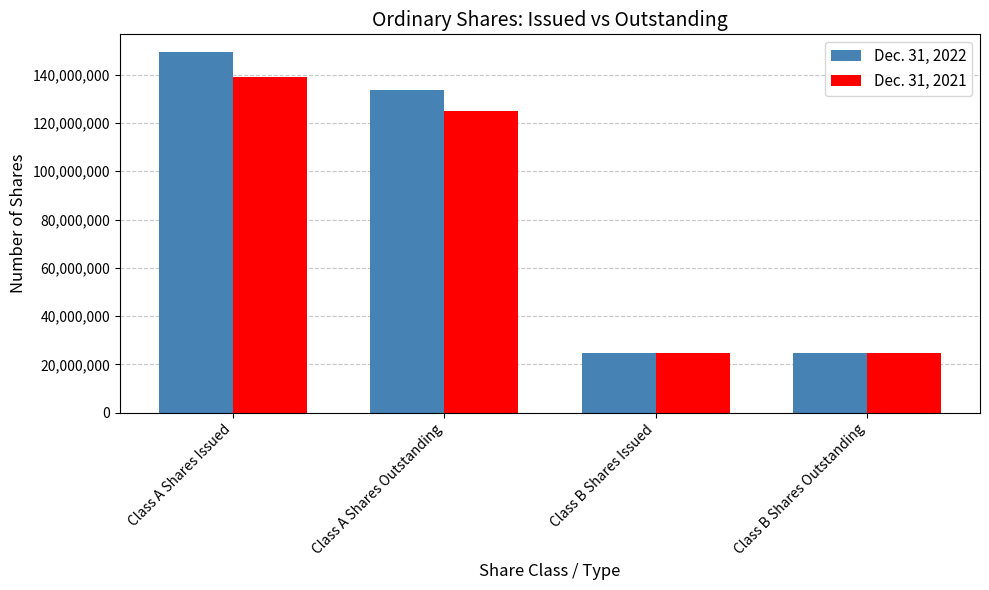

What is the sum of the Dec. 31, 2022 values at Class B Shares Outstanding and Class A Shares Issued?

173930130